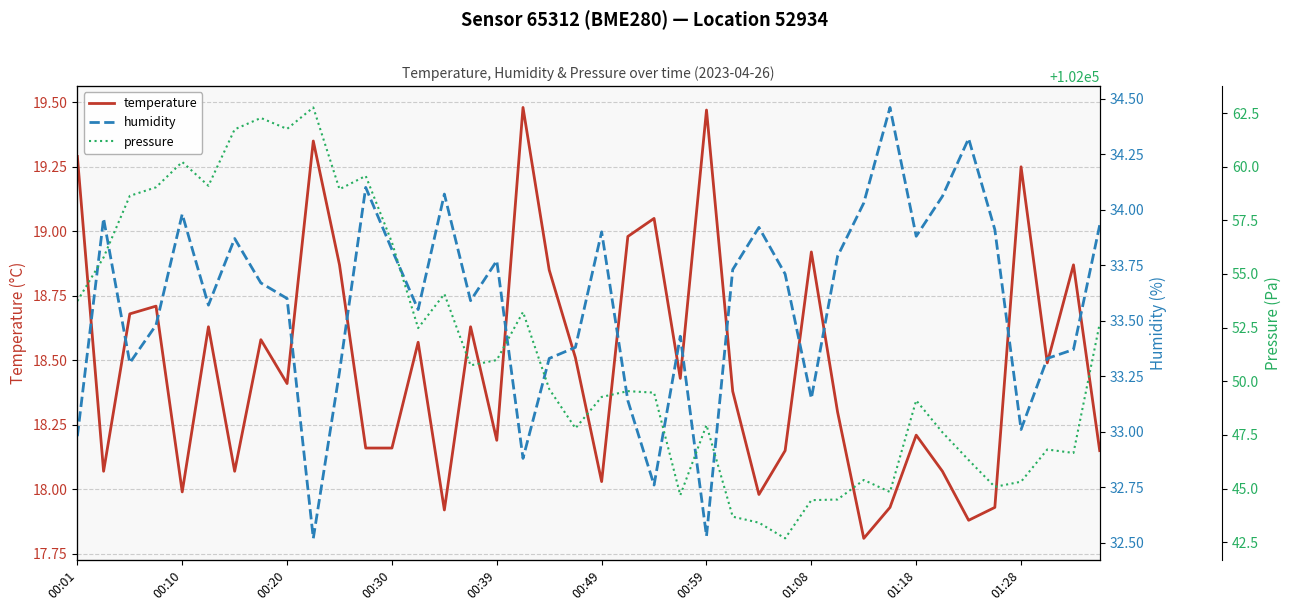

What is the difference between the maximum and second lowest values in the humidity series?

1.9